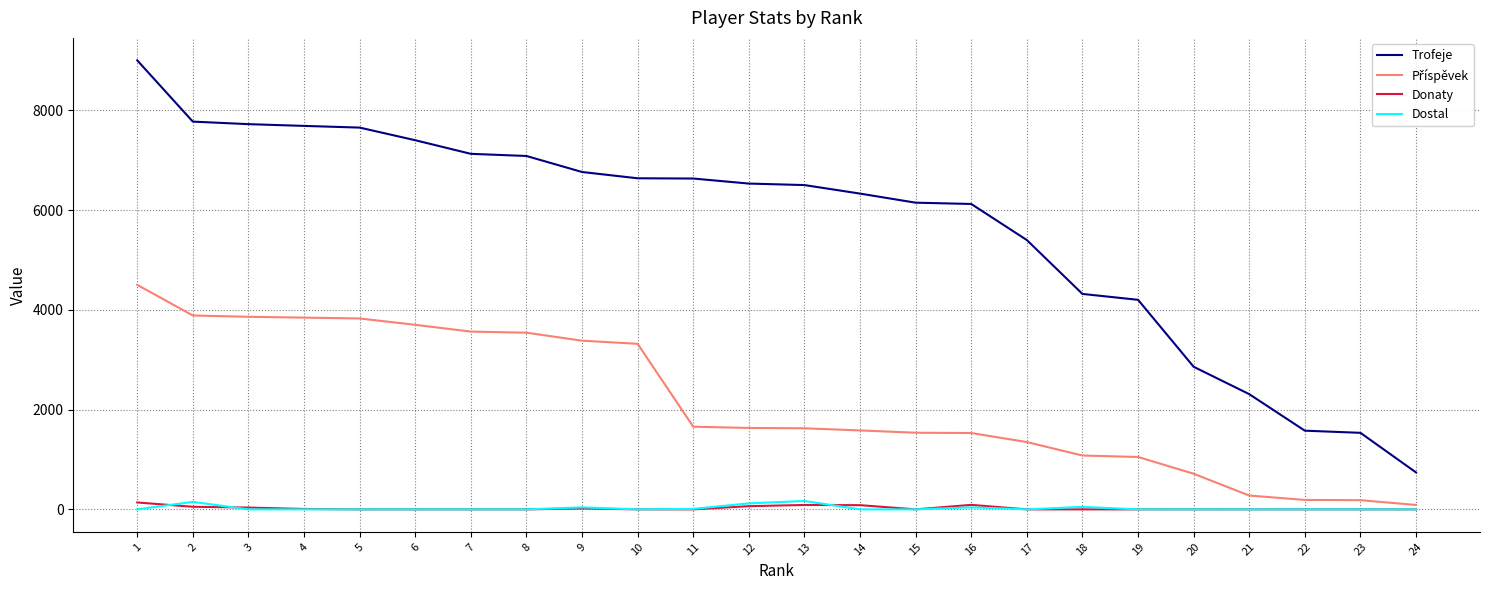

How many lines are shown in the chart?

4